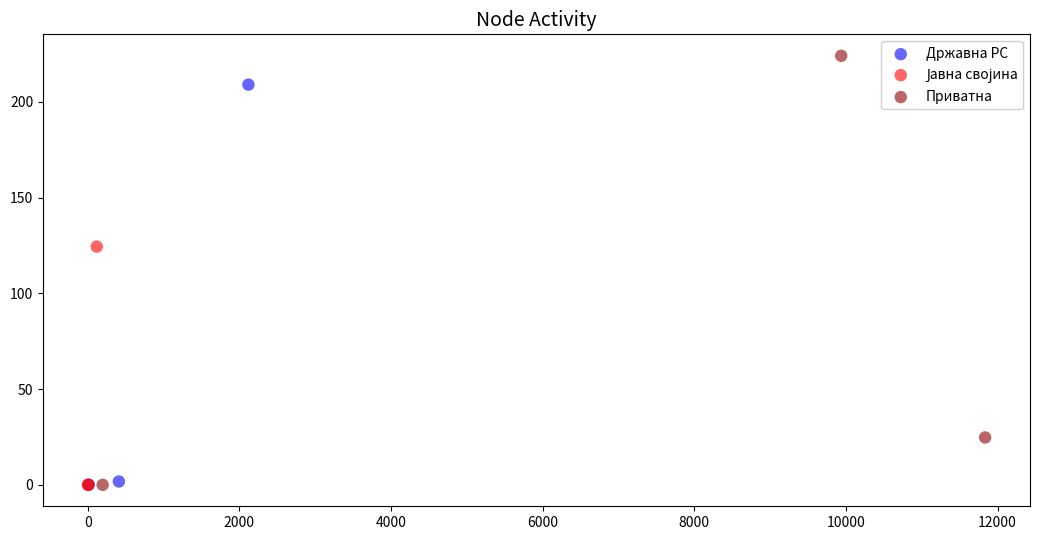

Which series has the widest spread of Y values?

Приватна